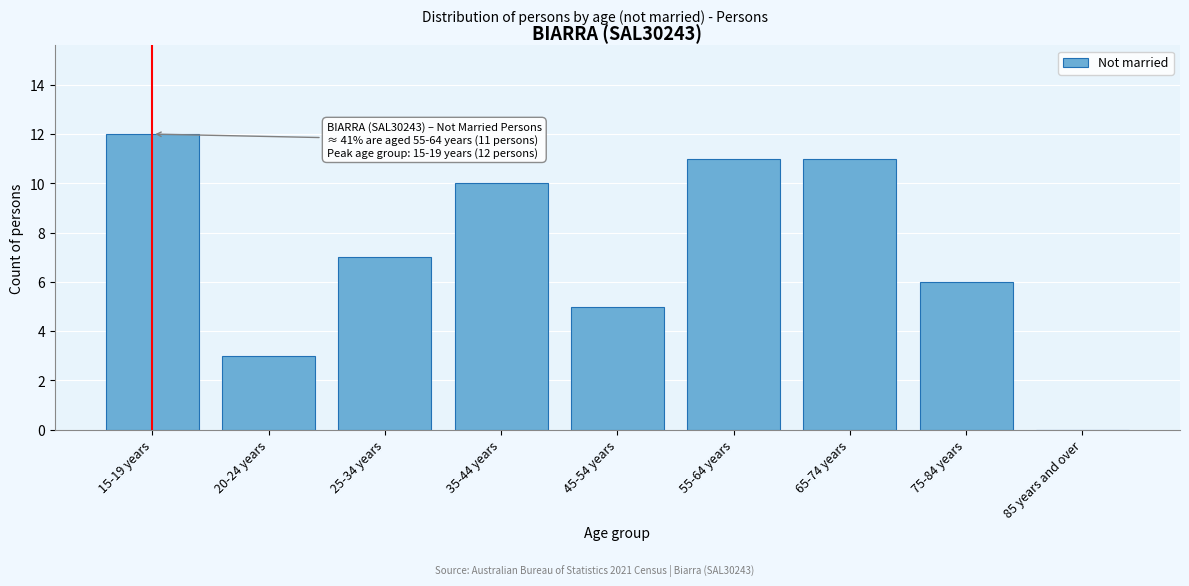

Reading left to right, list all the values displayed in this chart.

15-19 years=12	20-24 years=3	25-34 years=7	35-44 years=10	45-54 years=5	55-64 years=11	65-74 years=11	75-84 years=6	85 years and over=0